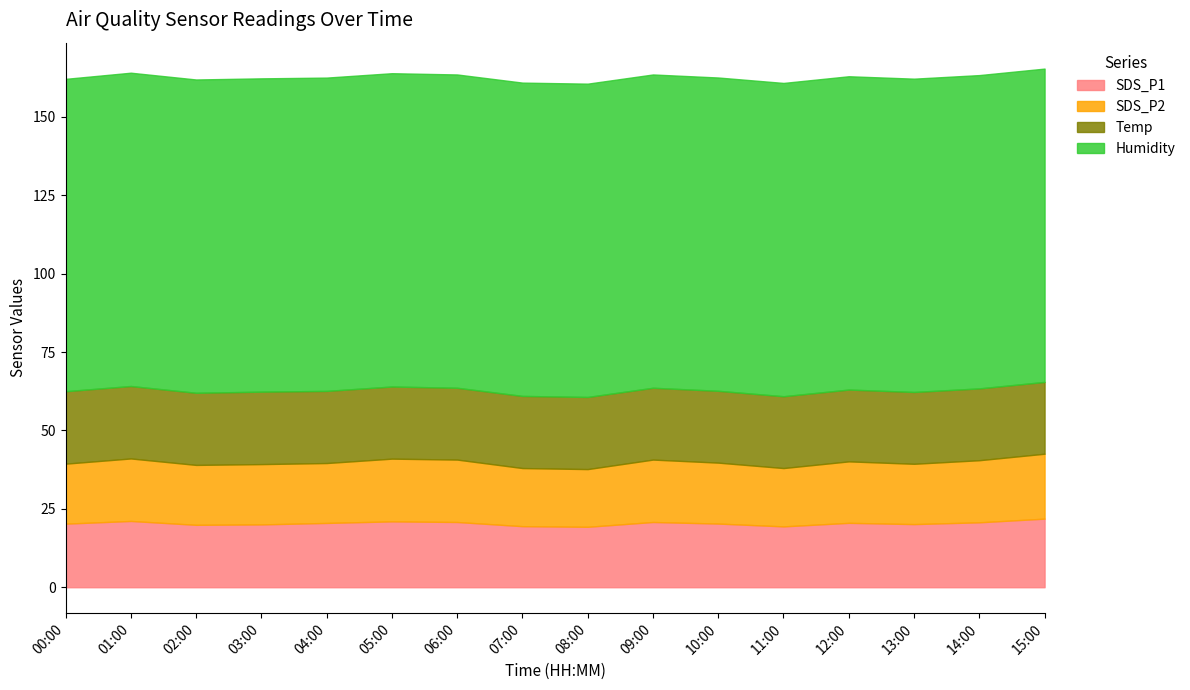

Rank the categories by Temp value from lowest to highest.

06:00, 09:00, 10:00, 11:00, 12:00, 13:00, 14:00, 15:00, 02:00, 04:00, 05:00, 07:00, 08:00, 00:00, 01:00, 03:00